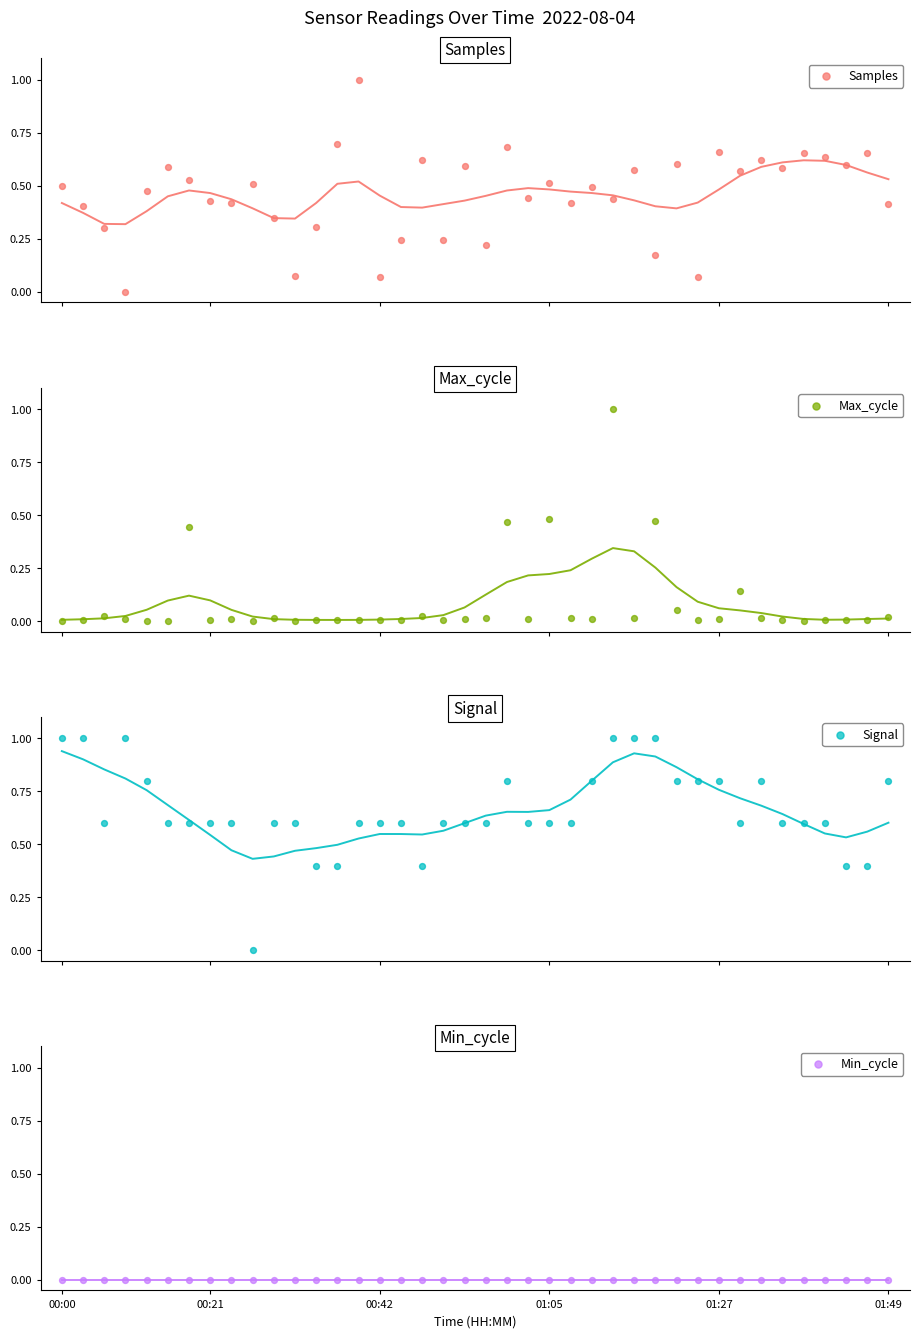

At which category is the sum across all series the highest?

26